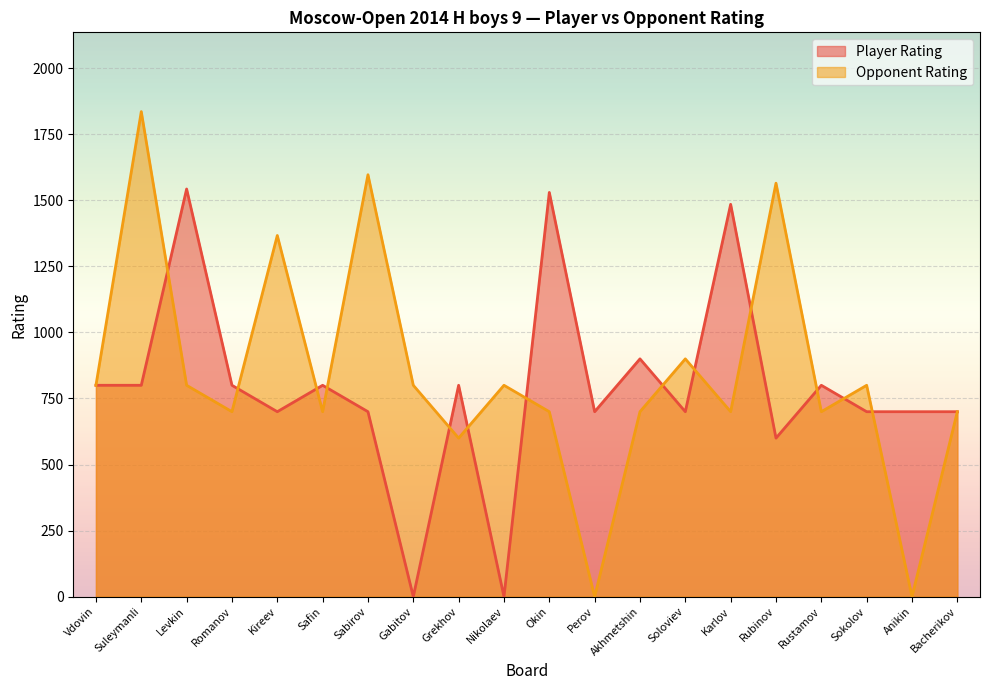

How many intersections are there between Player Rating and Opponent Rating?

13